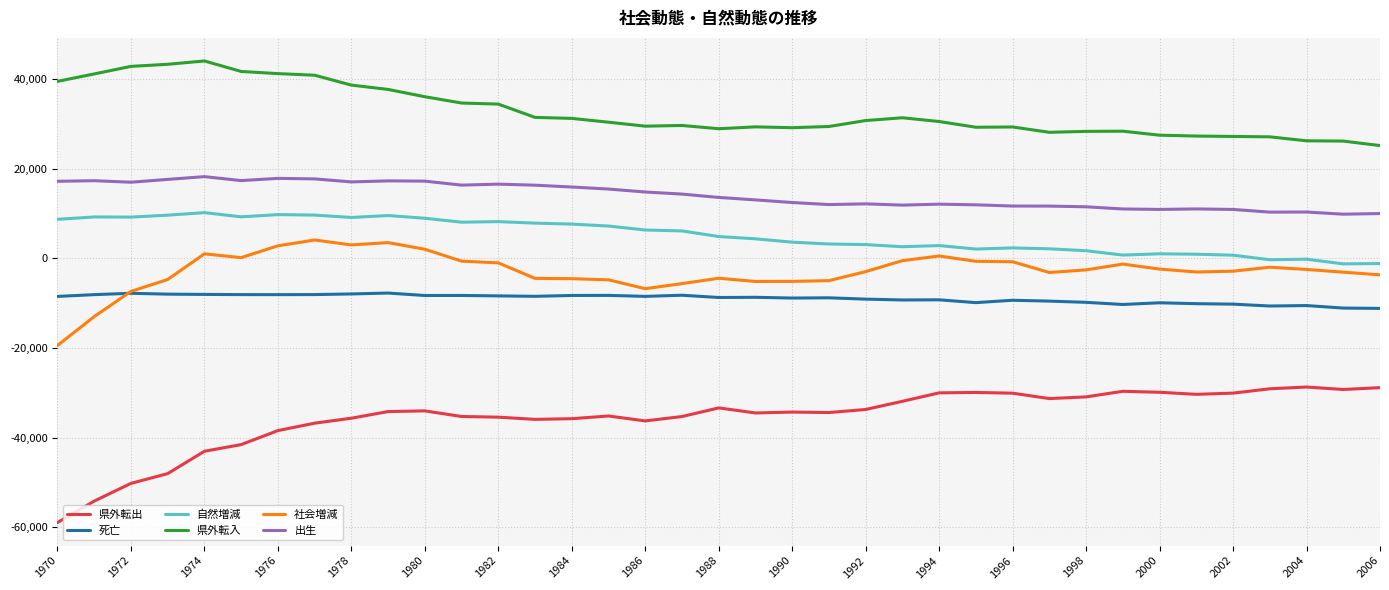

What is the minimum value for 死亡?

-11158